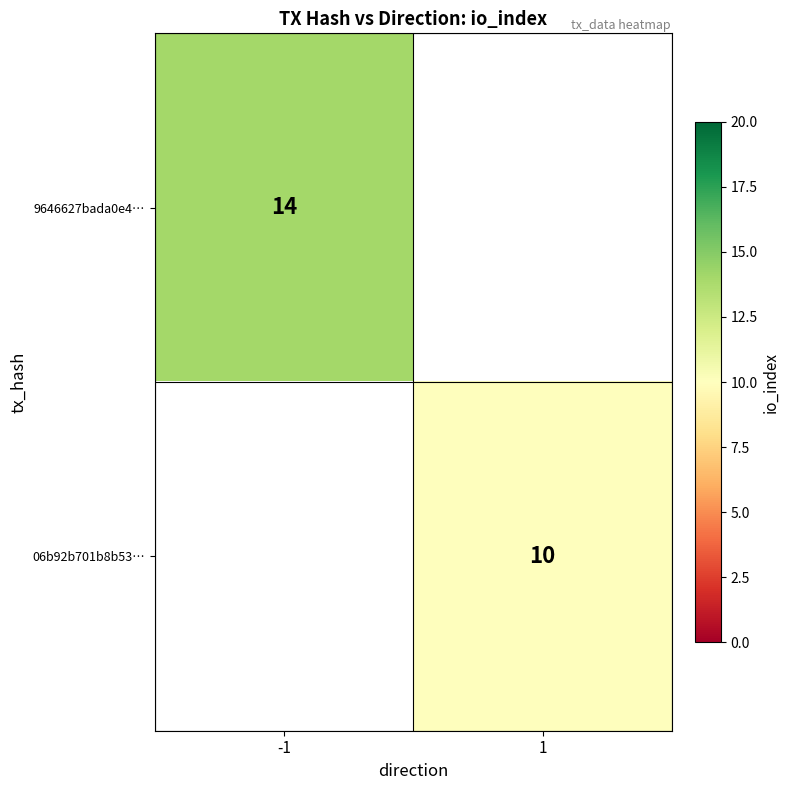

What is the smallest value displayed?

10.0